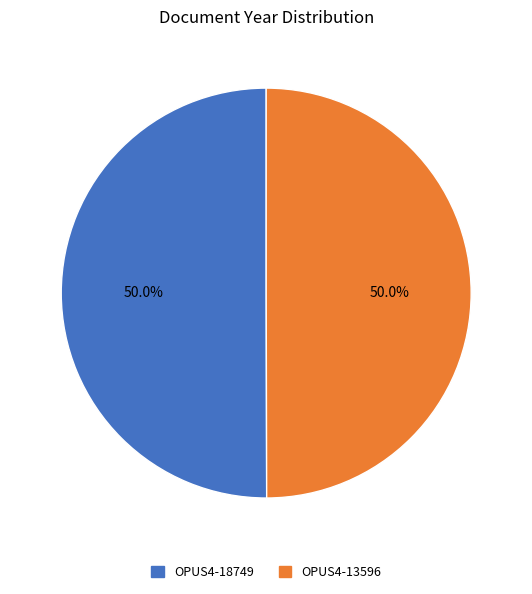

How many slices are in this pie chart?

2